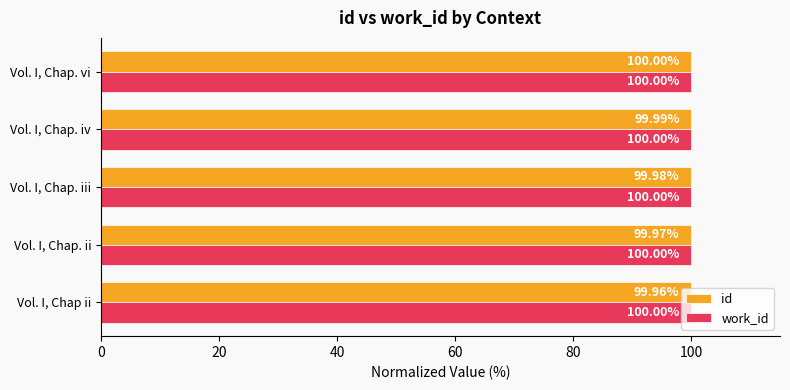

At which label is id closest to 99?

Vol. I, Chap ii